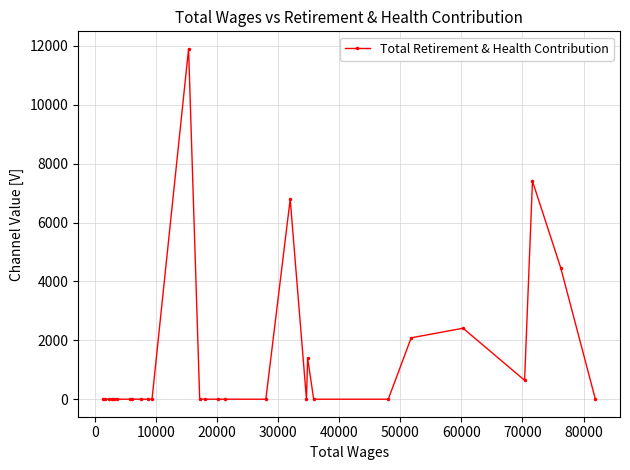

What is the sum of all values?

37095